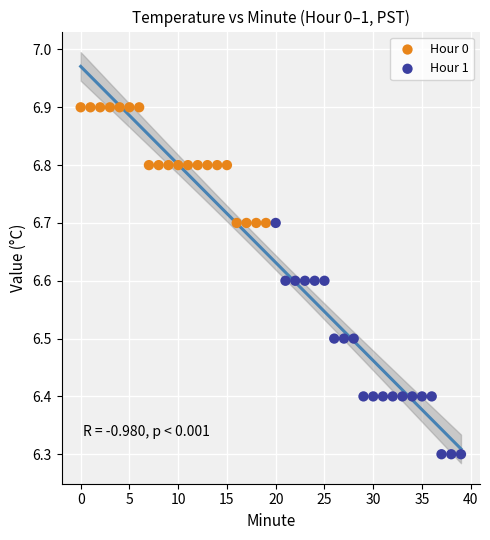

Which series has the largest Y range (max minus min)?

Hour 1